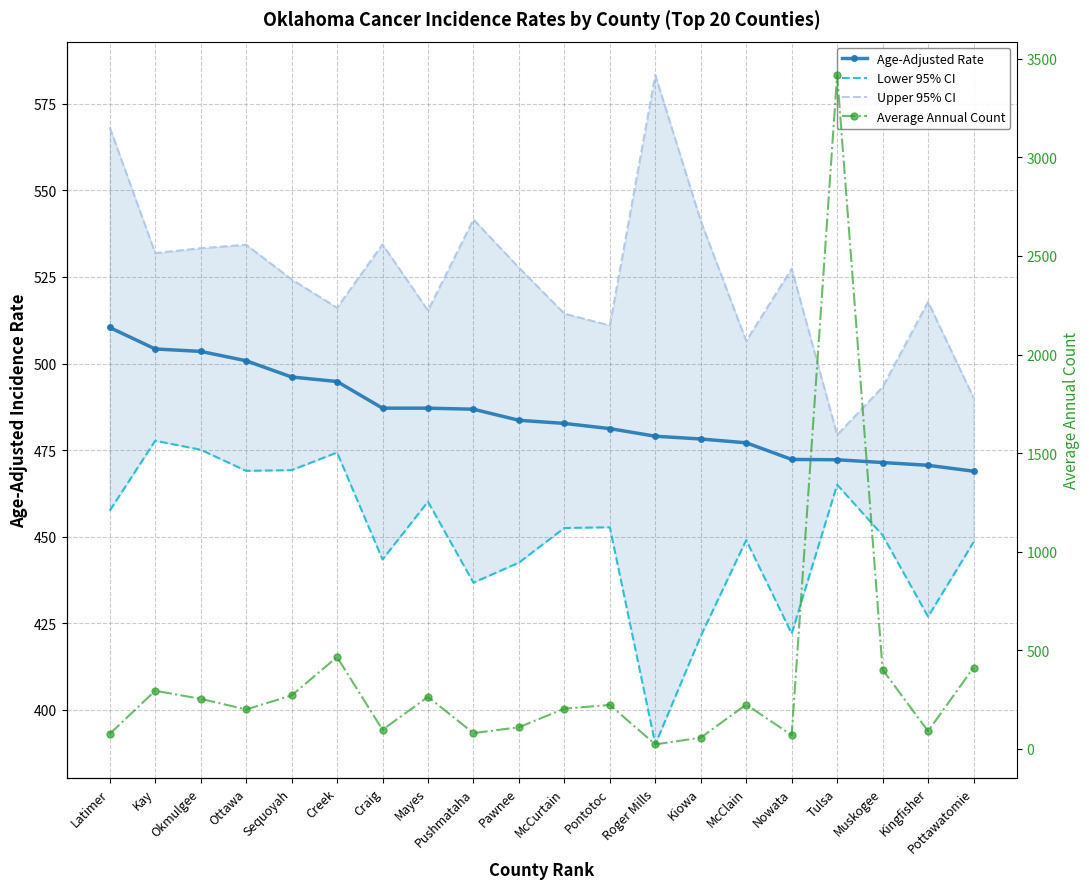

True or false: Age-Adjusted Rate has a value of 496.1 at Sequoyah.

True